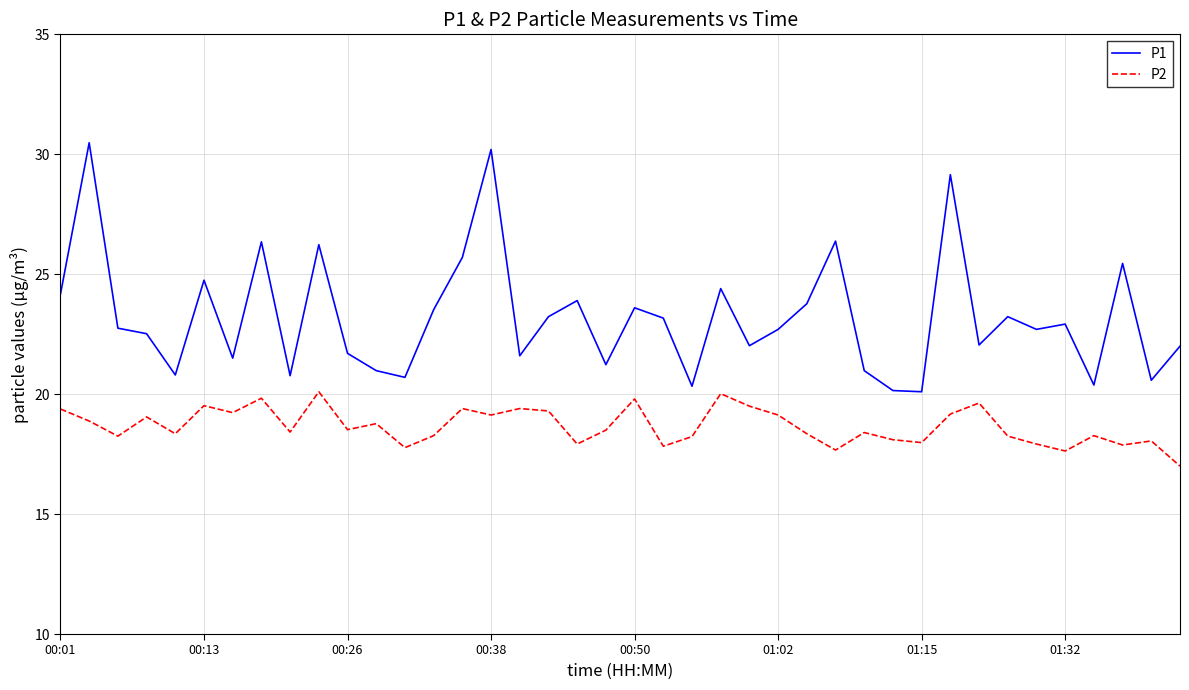

At how many categories does at least one series exceed 25?

8